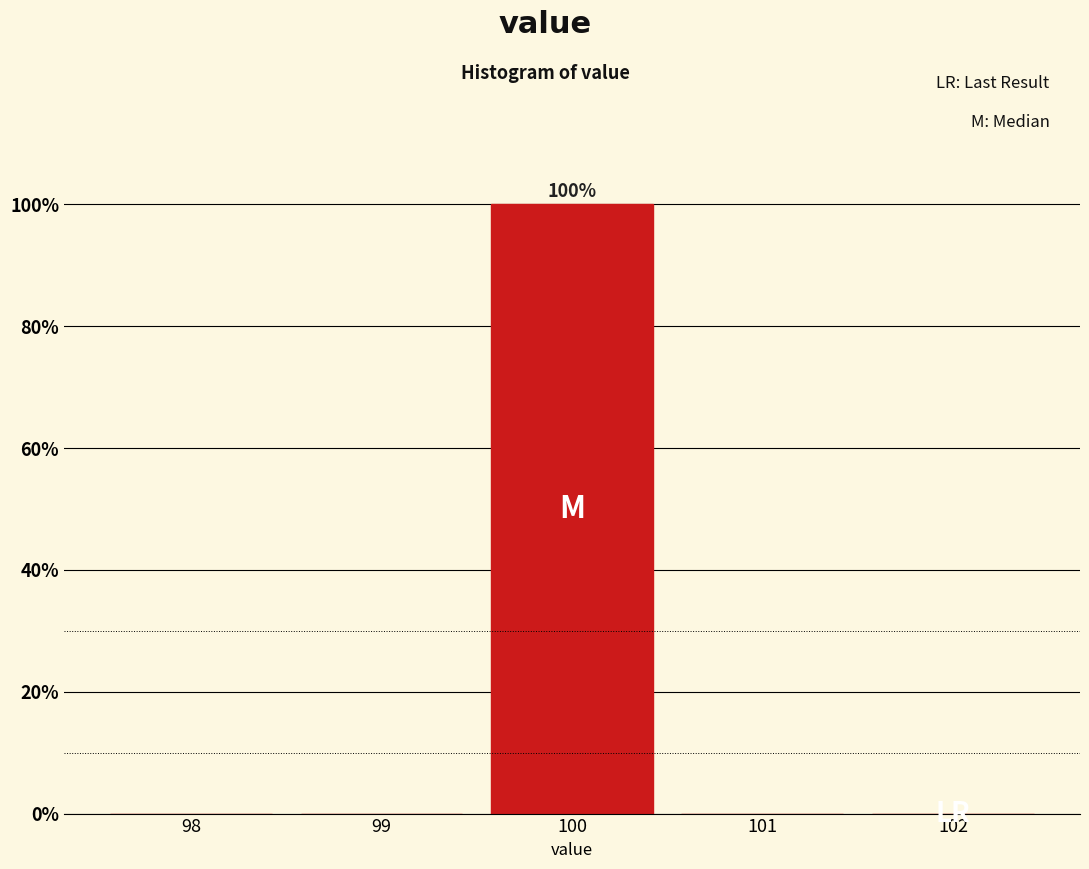

Over which range of the x-axis is the bar tallest?

99.5 to 100.5